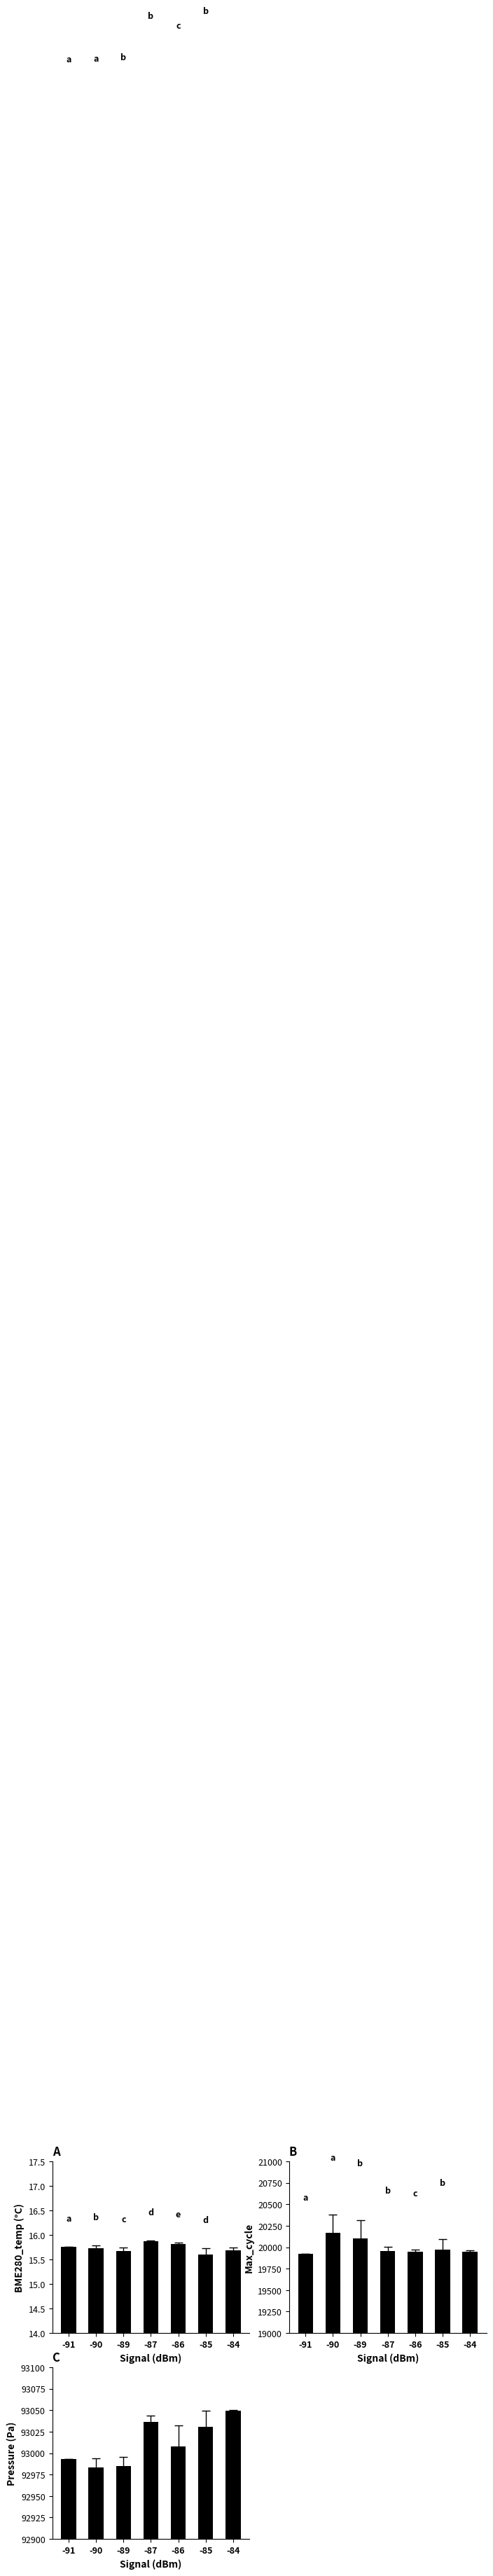

What is the difference between the highest and lowest values at -84?

93033.9